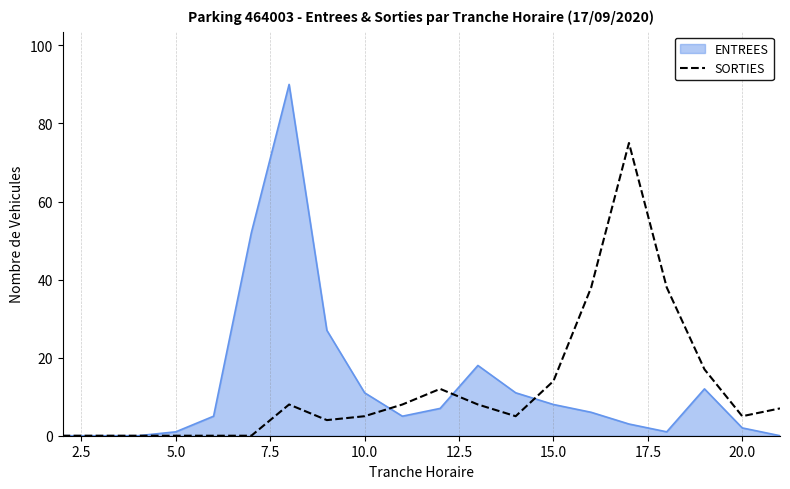

Rank the series by their maximum value, from highest to lowest.

ENTREES, SORTIES